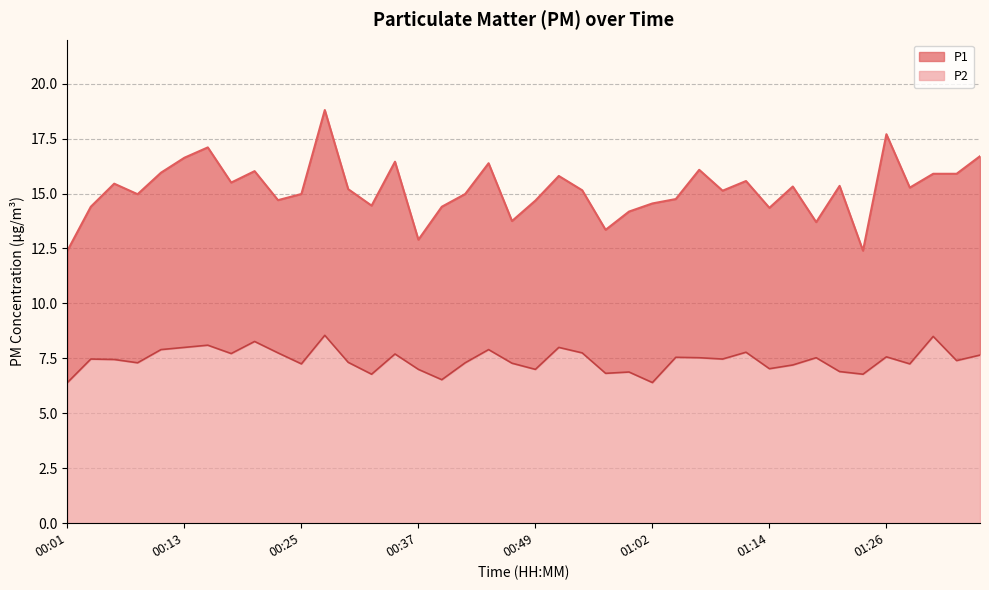

What is the average value of the P2 series?

7.4